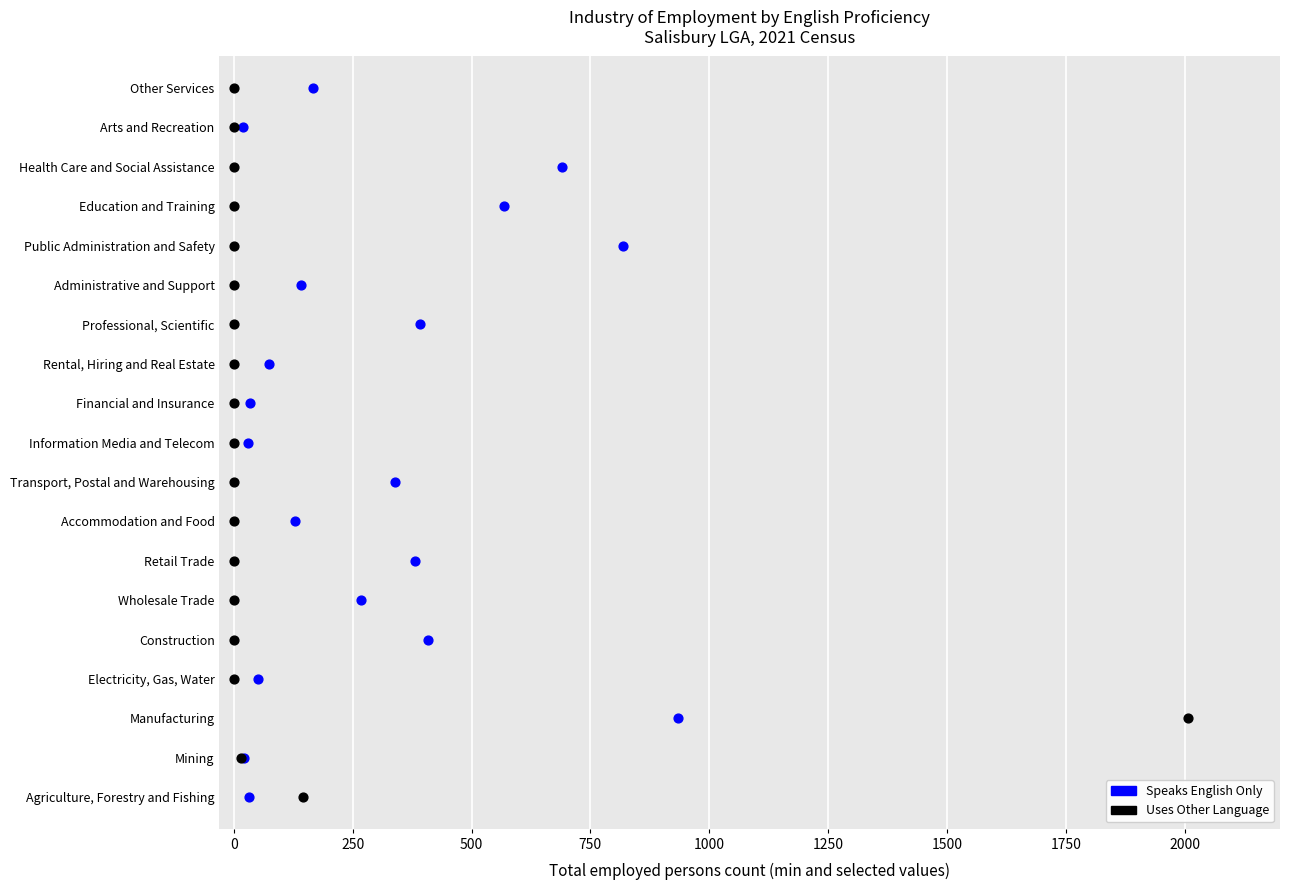

What are all the series names shown in the legend?

Speaks English Only, Uses Other Language